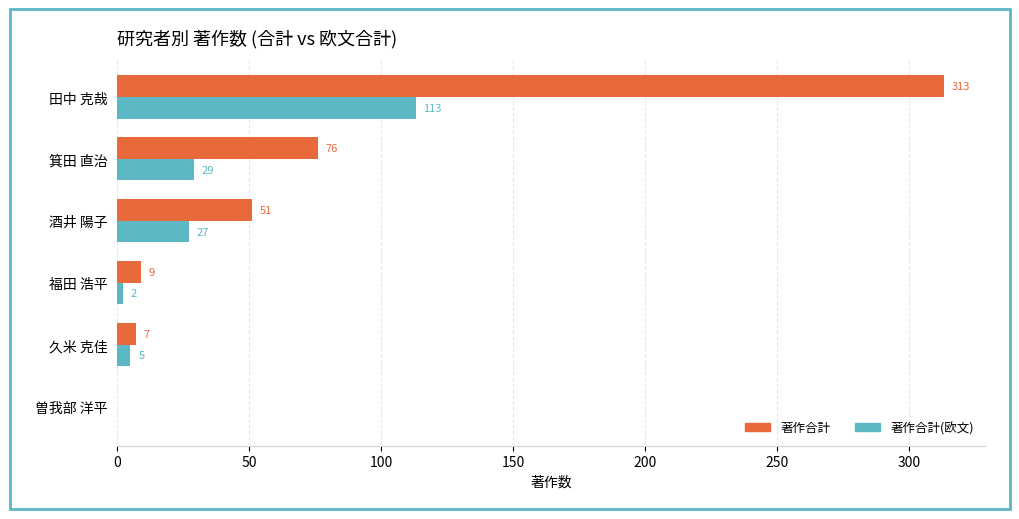

What is the average value of the 著作合計 series?

76